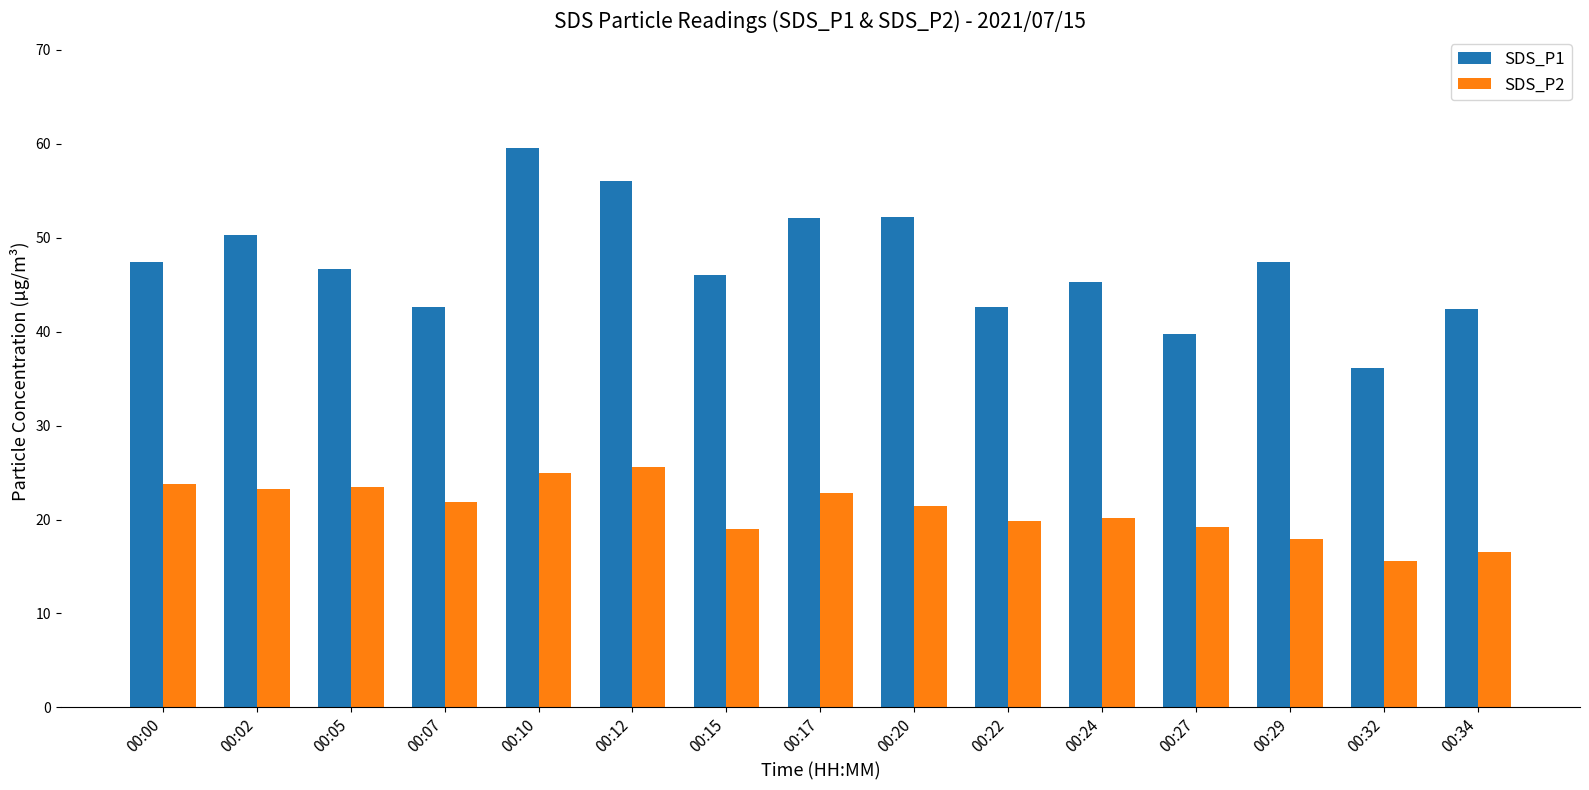

At 00:00, list the series in order from largest to smallest.

SDS_P1, SDS_P2